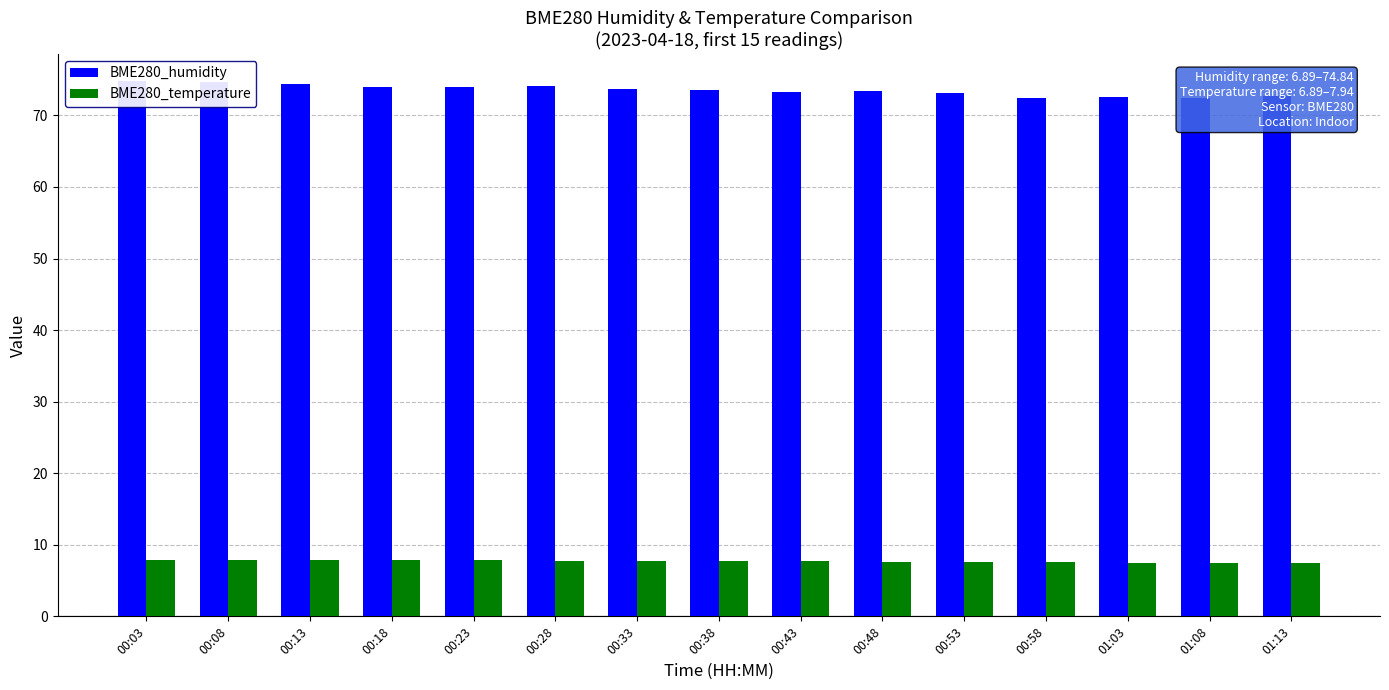

The BME280_humidity series shows 73.3 at 00:48. True or false?

True